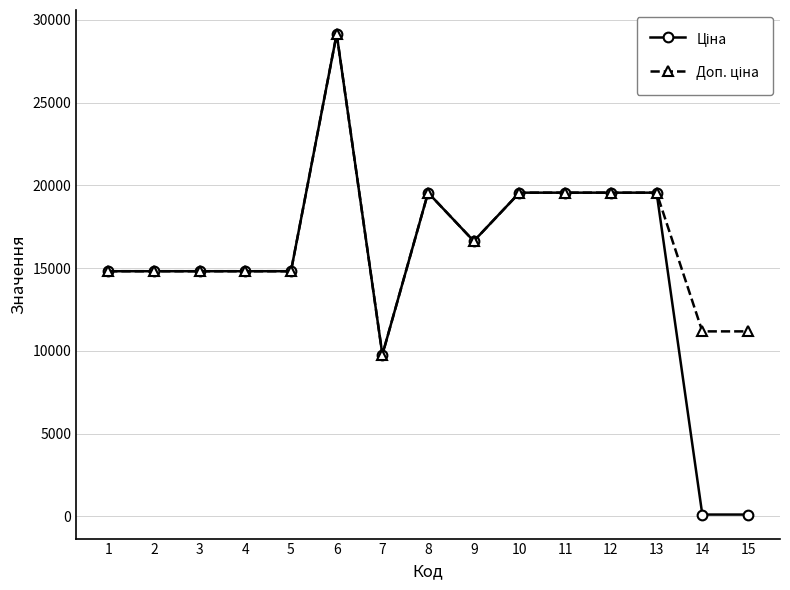

Does the chart have visible grid lines?

Yes